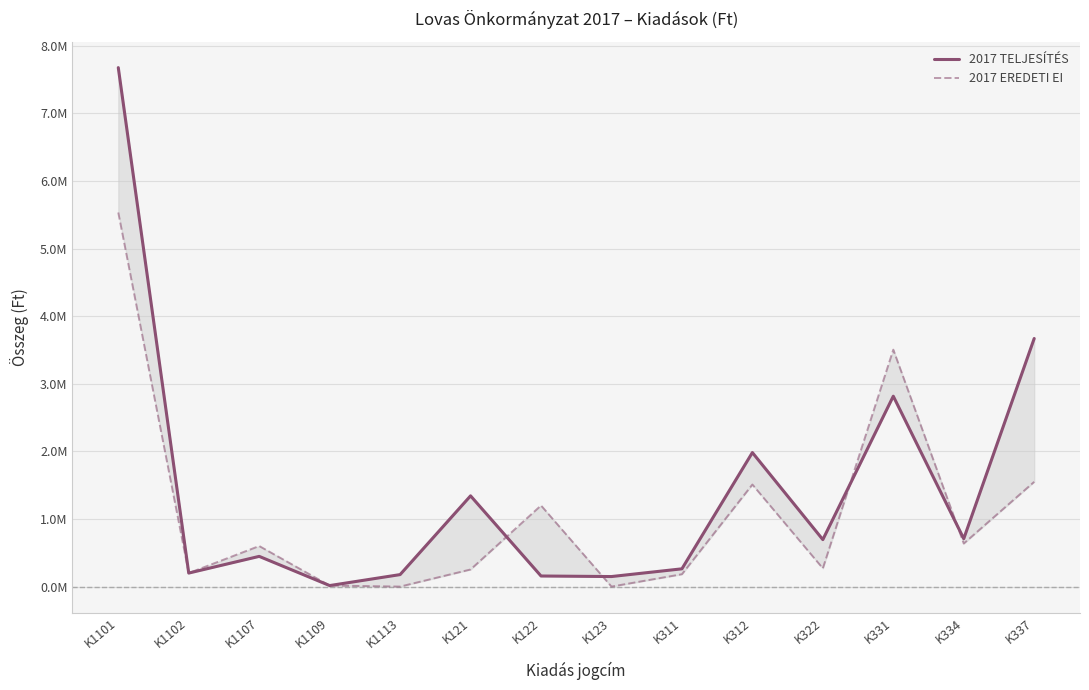

How many times do 2017 EREDETI EI and 2017 TELJESÍTÉS cross each other?

5